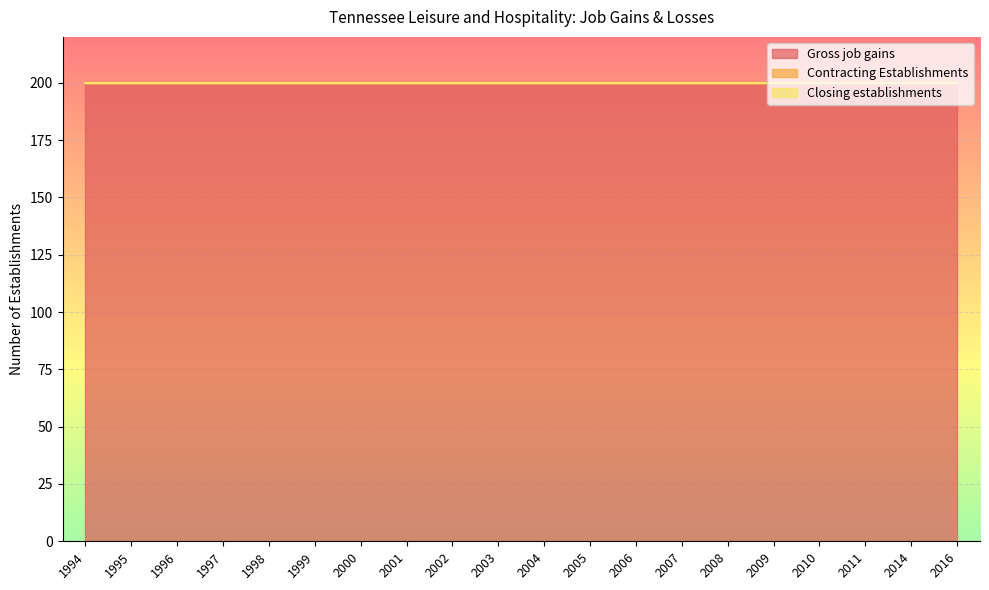

Does the chart display data point markers on the line(s)?

No